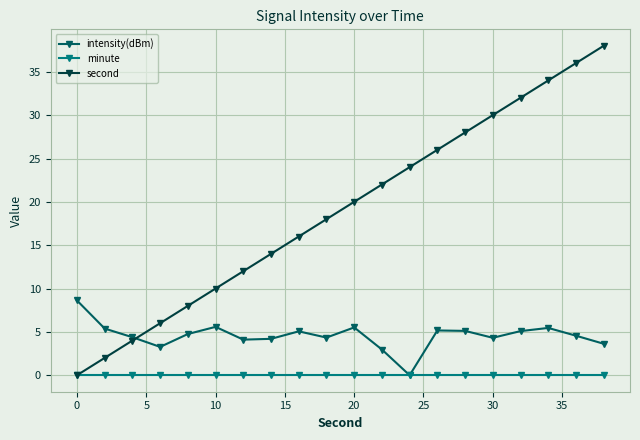

Which series has the widest spread of values?

second